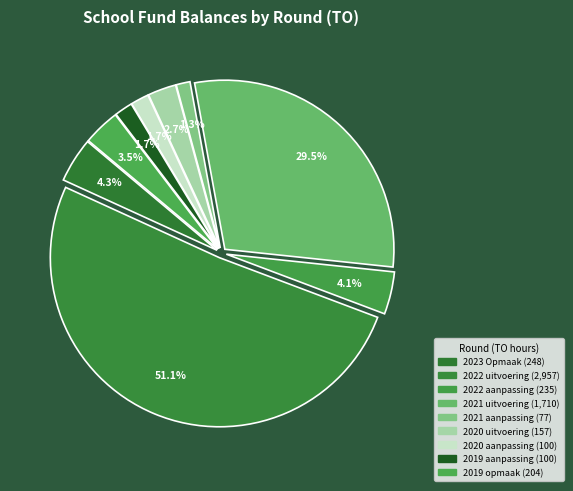

What percentage is NOT represented by 2019 aanpassing?

98.3%